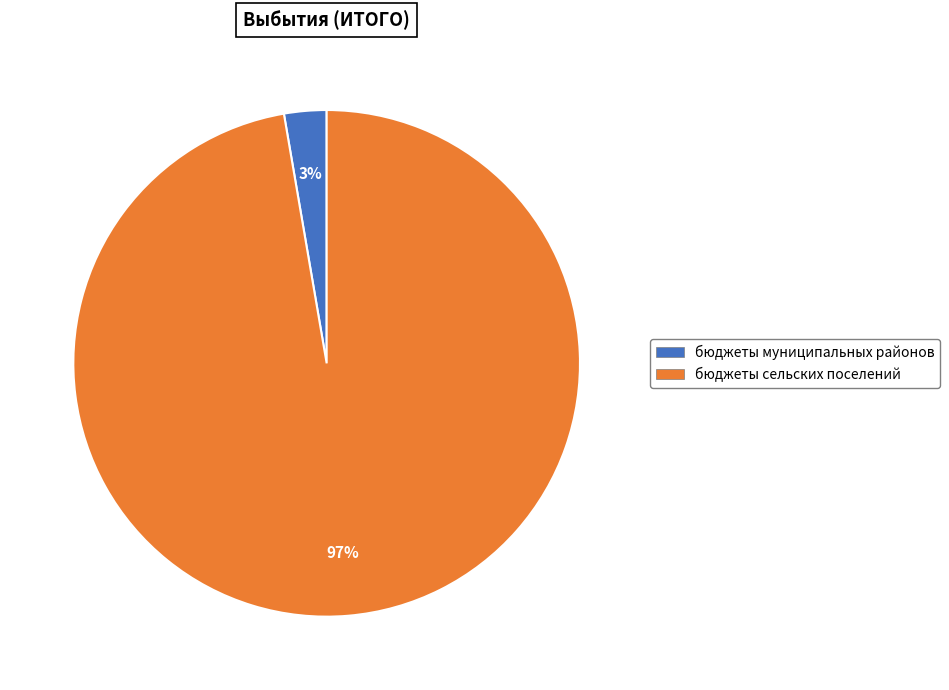

To the nearest percent, what portion does бюджеты сельских поселений represent?

97%